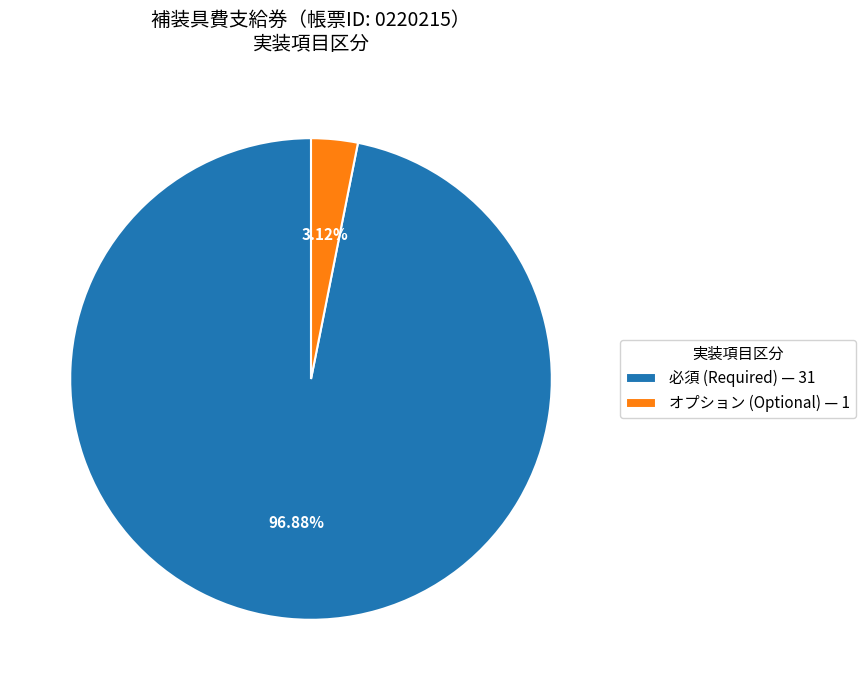

How many slices are in this pie chart?

2